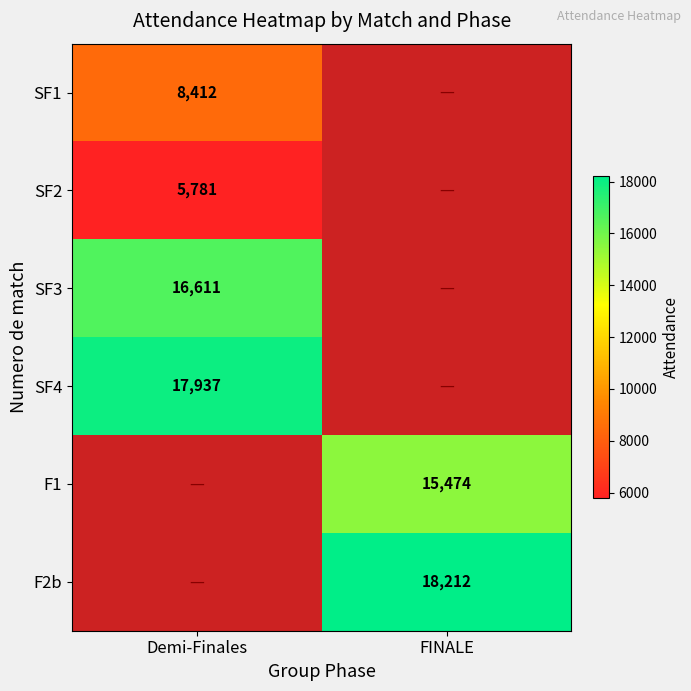

The value of SF2 at Demi-Finales is 5781. True or false?

True